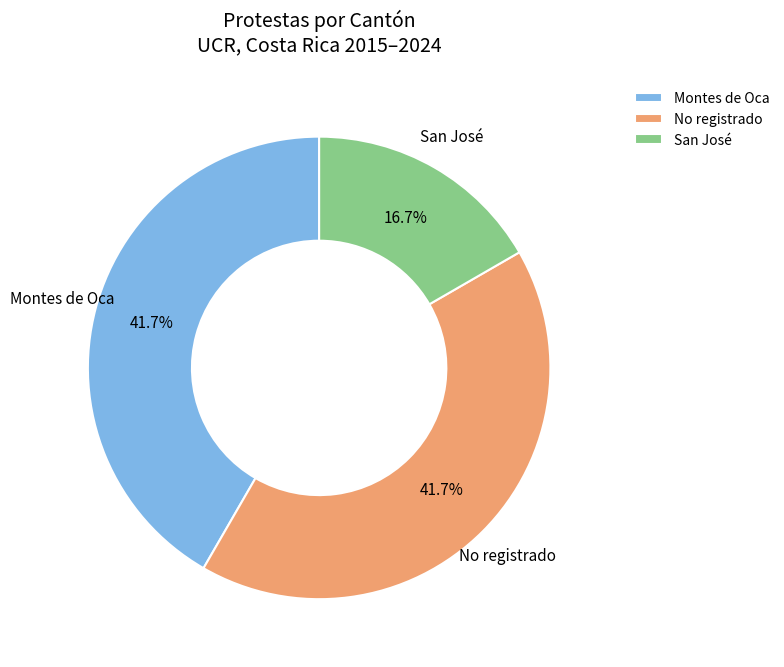

What percentage is the San José slice, to the nearest percent?

17%